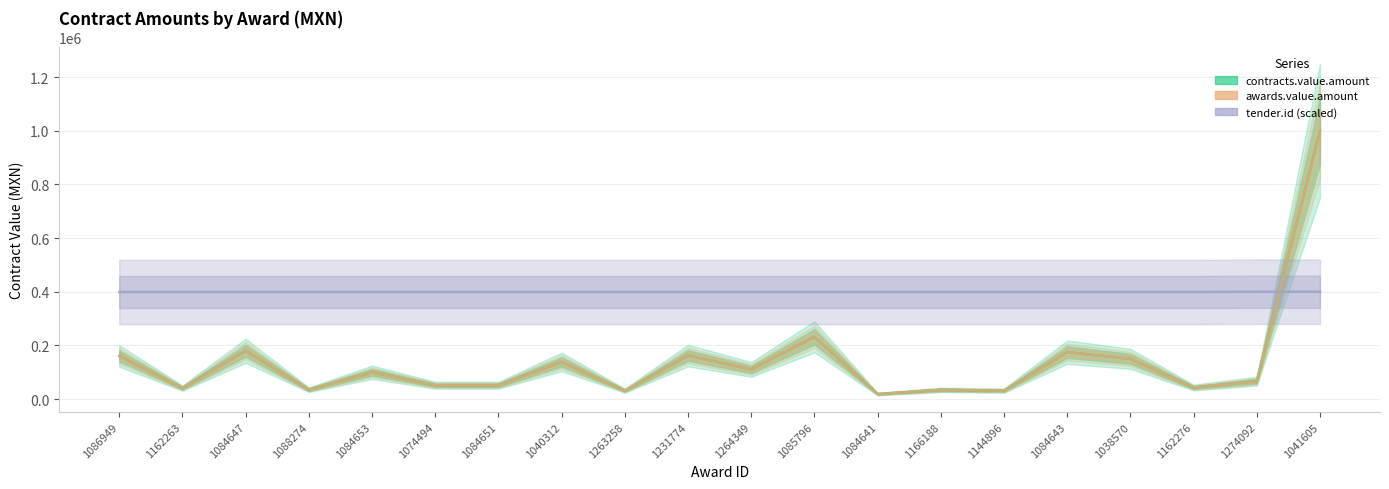

At which label does contracts.value.amount first exceed 100000?

1086949